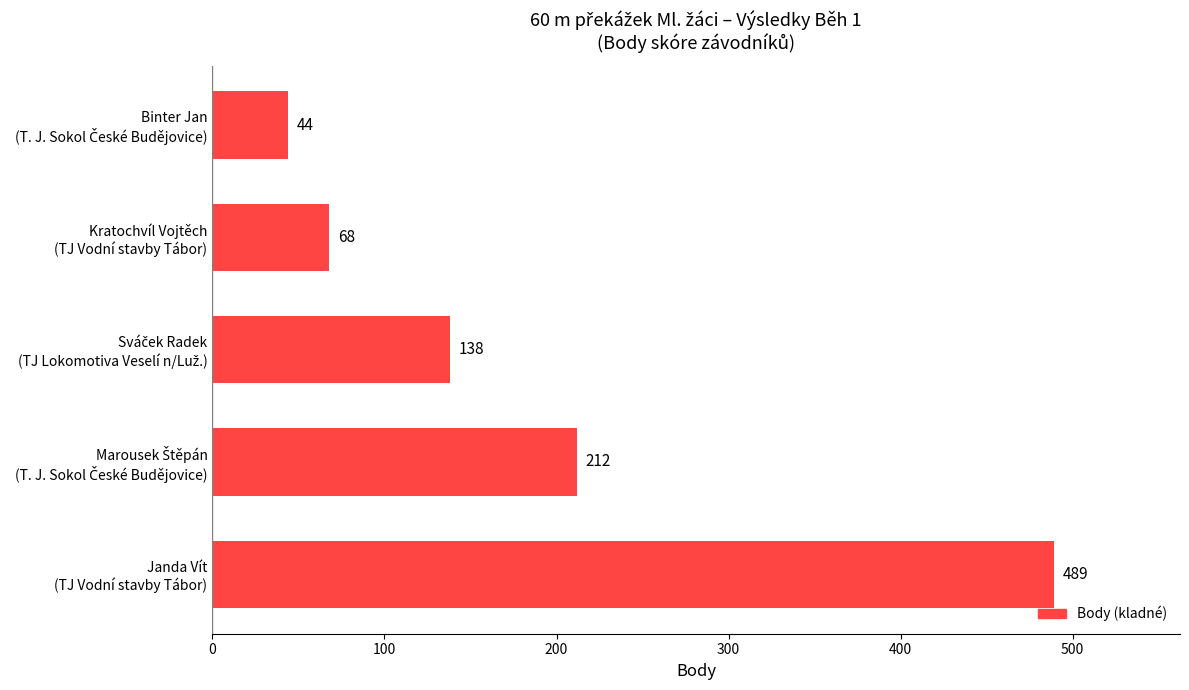

Reading bottom to top, what are all the values shown in this chart?

489	212	138	68	44